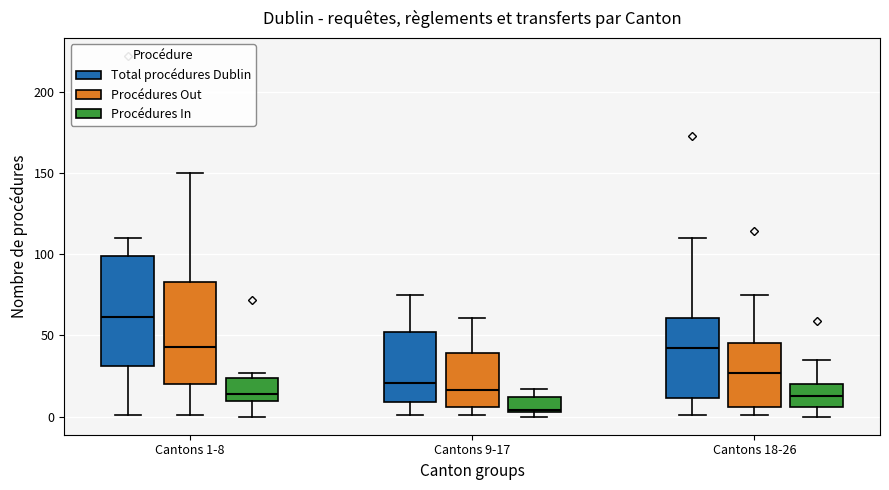

Which box's median line is the highest?

Cantons 1-8 (Total procédures Dublin)